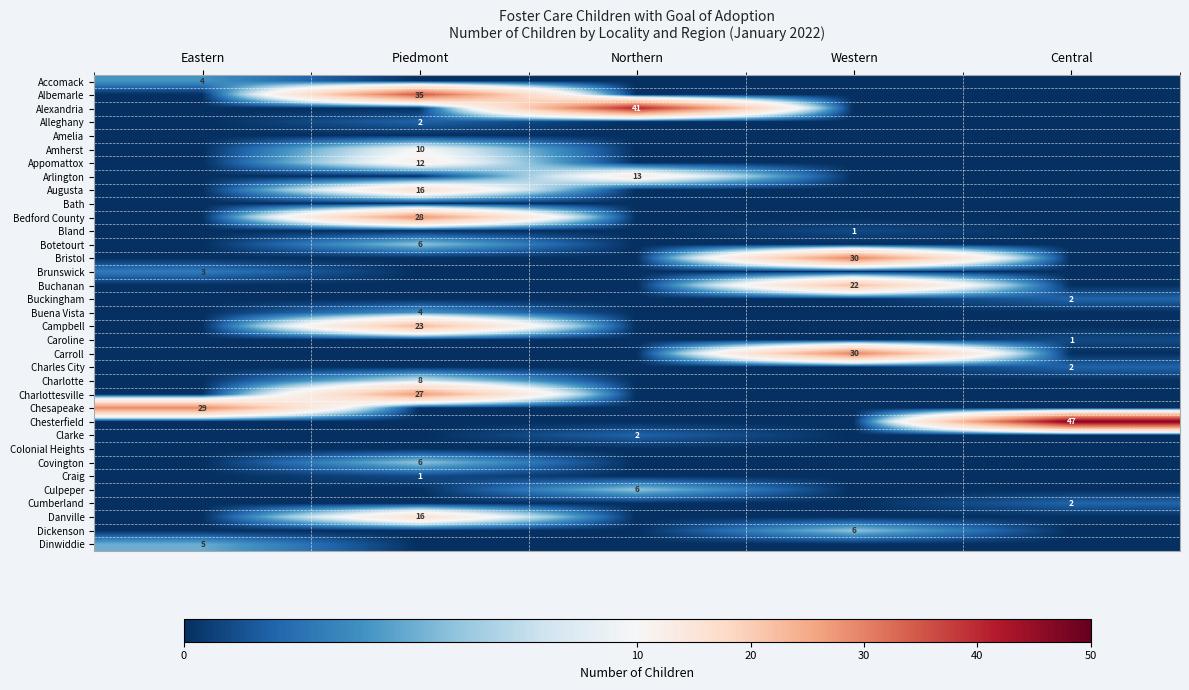

True or false: Alleghany has a value of 2 at Piedmont.

True